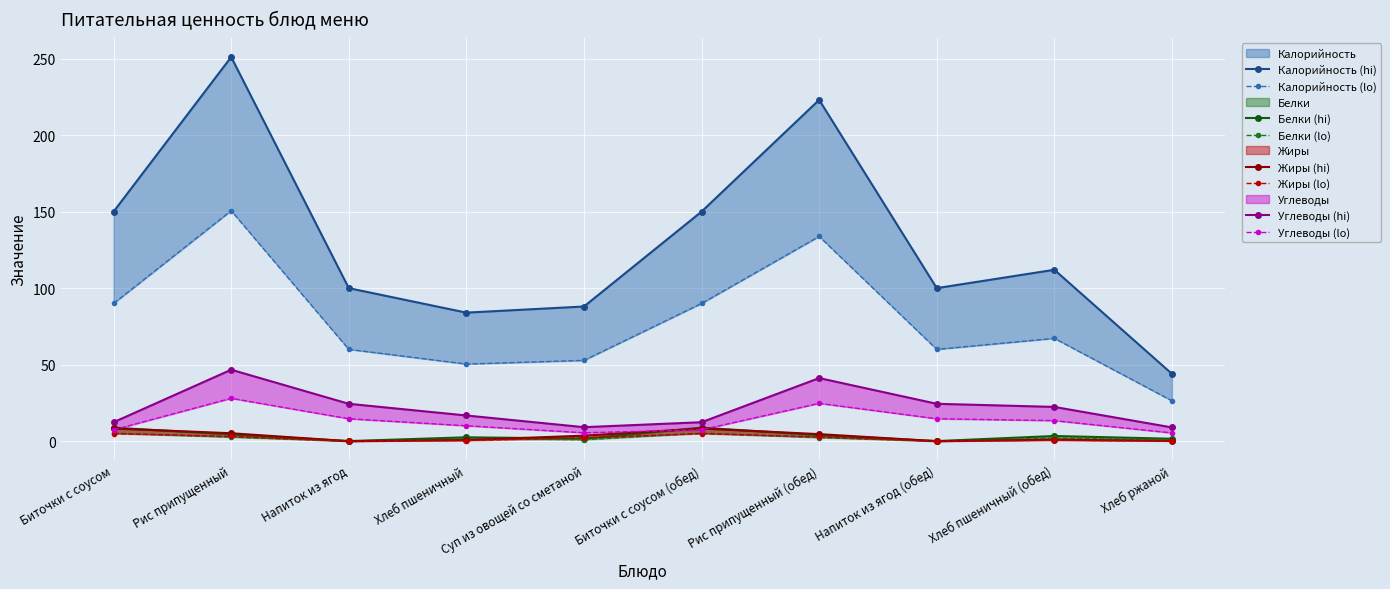

At which category does Белки reach its first local peak?

Хлеб пшеничный